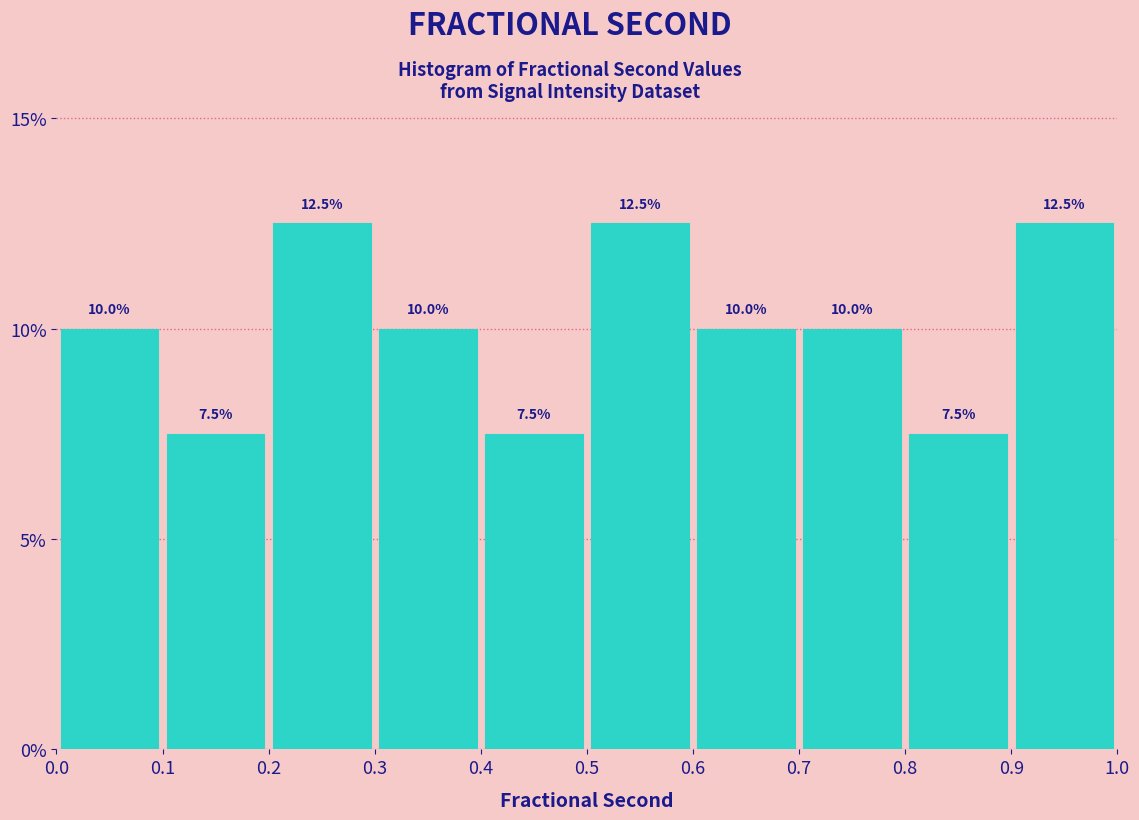

Reading left to right, transcribe this chart: for each bar, give the range it covers on the x-axis and its height.

0.0 to 0.1: 10.0
0.1 to 0.2: 7.5
0.2 to 0.3: 12.5
0.3 to 0.4: 10.0
0.4 to 0.5: 7.5
0.5 to 0.6: 12.5
0.6 to 0.7: 10.0
0.7 to 0.8: 10.0
0.8 to 0.9: 7.5
0.9 to 1.0: 12.5